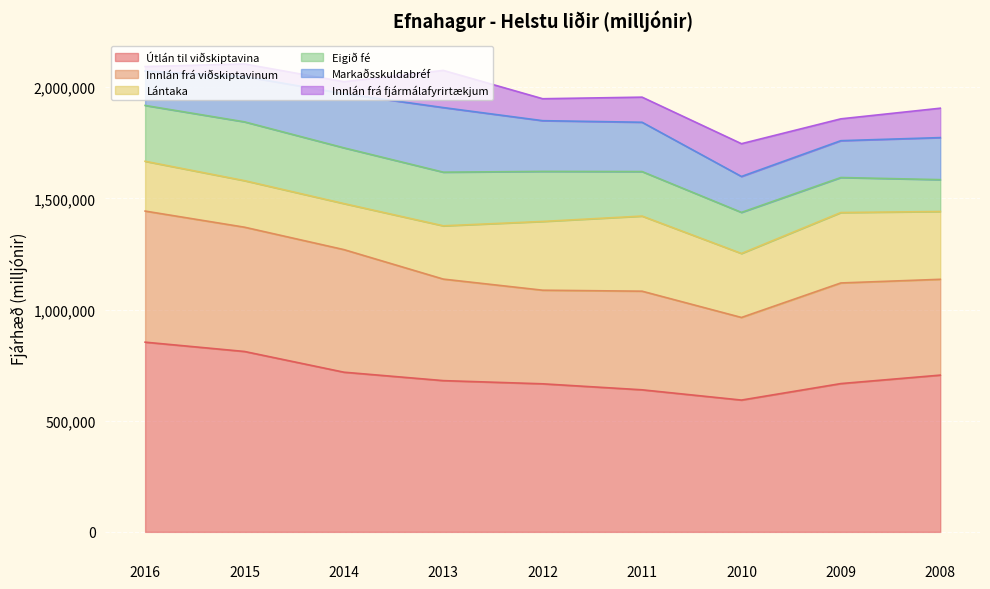

Where does the Lántaka series first go above 287823?

2012